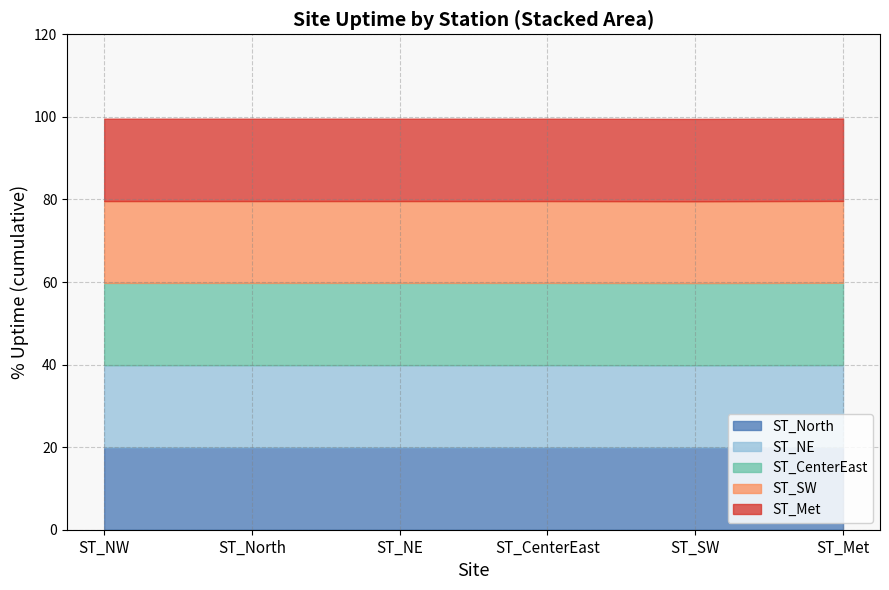

What is the highest value of the ST_North series?

19.9